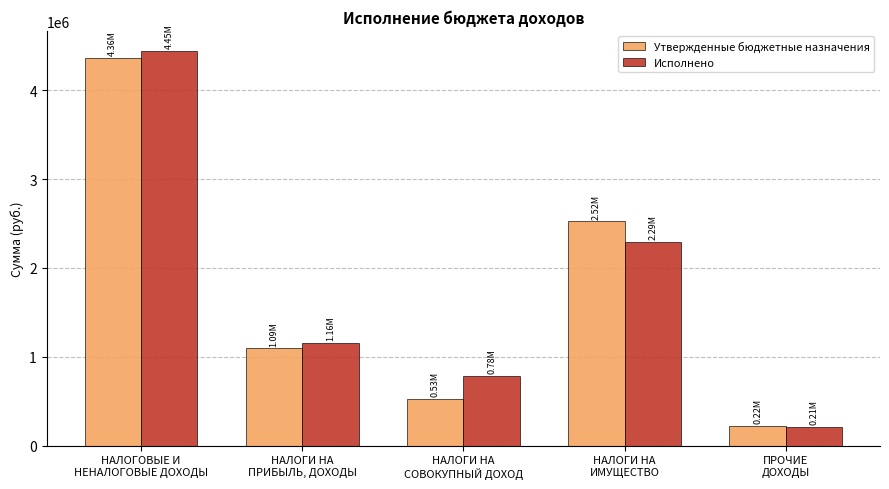

Read the Исполнено value at НАЛОГИ НА
СОВОКУПНЫЙ ДОХОД.

784017.4